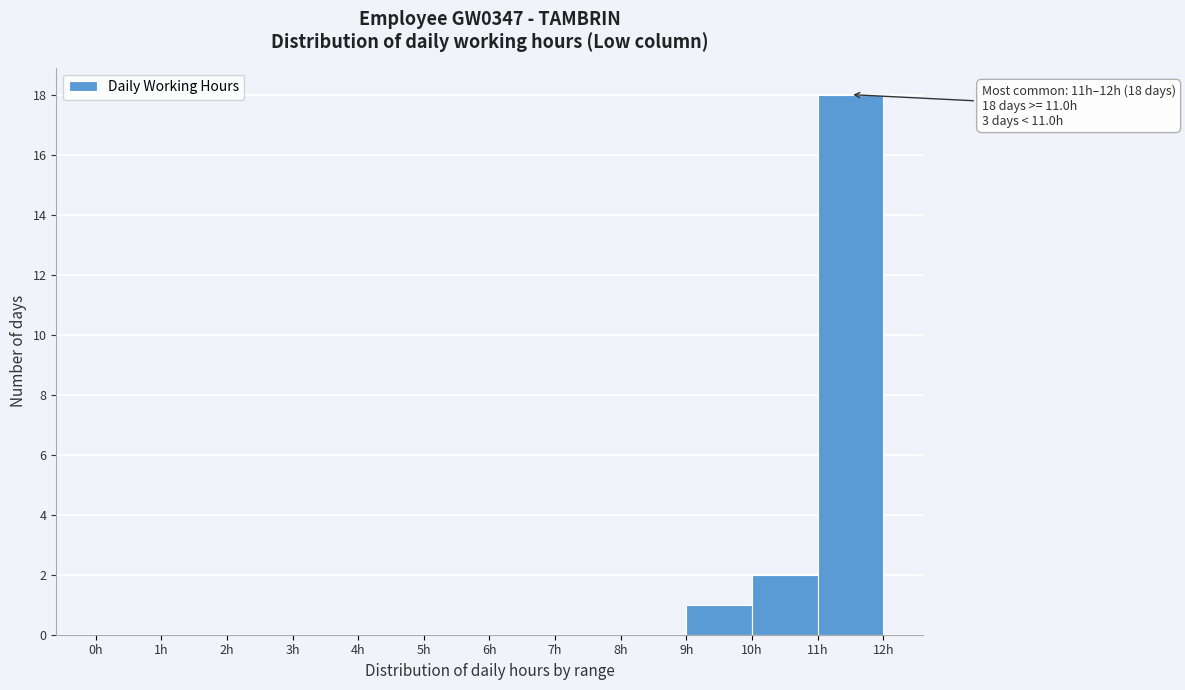

Which range on the x-axis has the tallest bar?

11 to 12